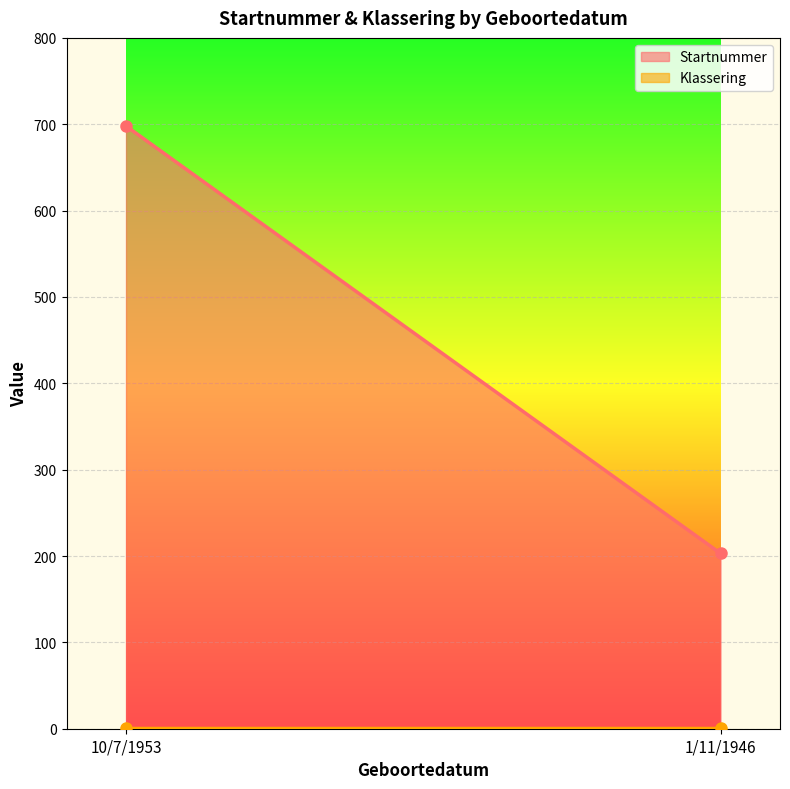

How many categories are shown in the chart?

2